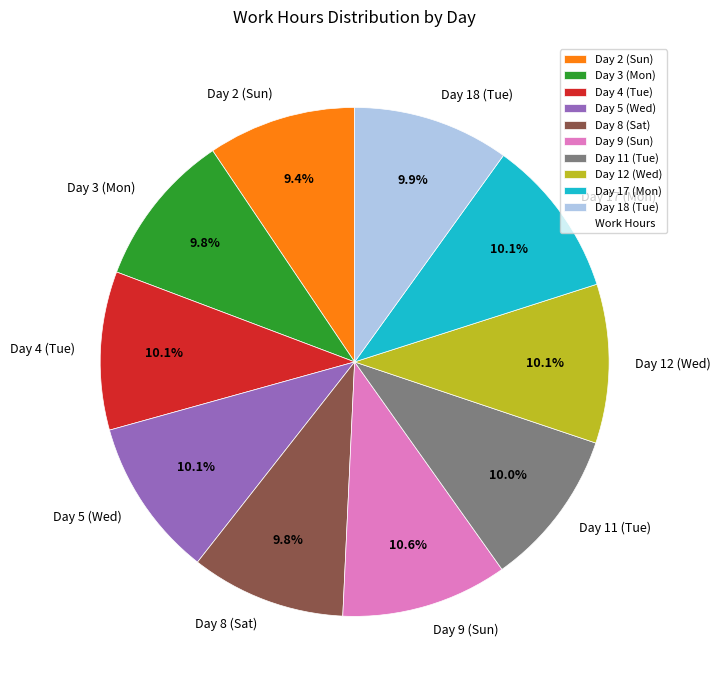

Count the number of slices in the pie.

10